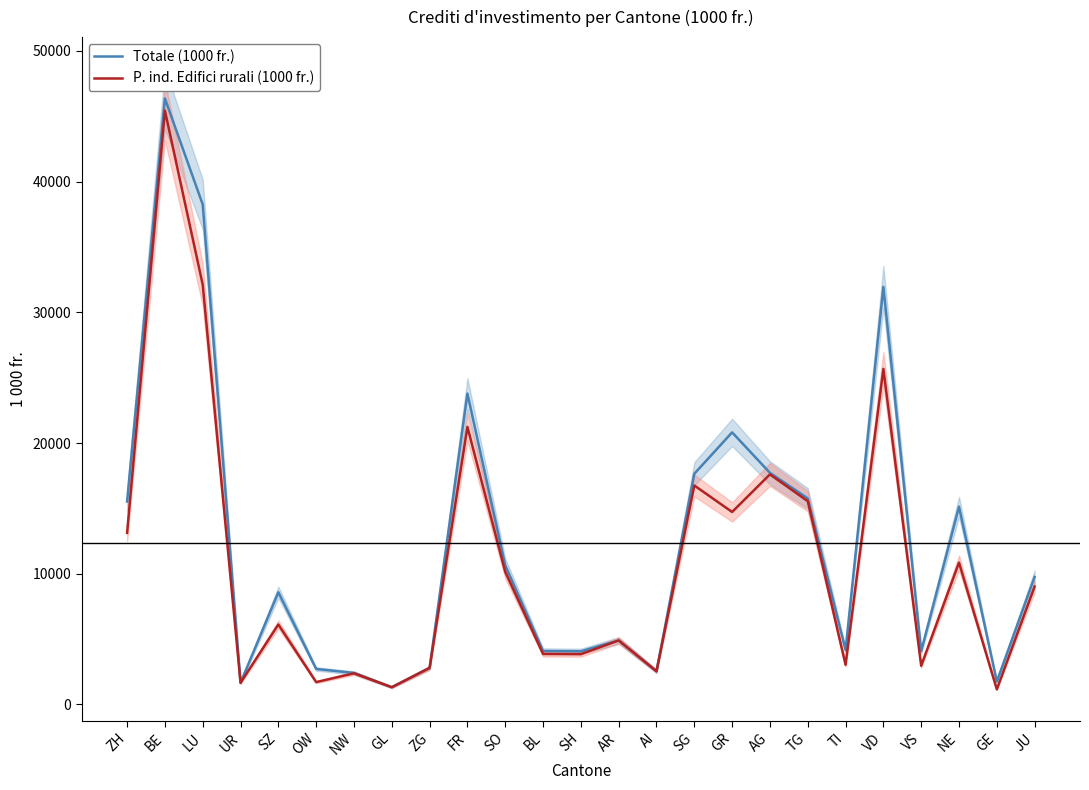

At which category is the sum across all series the highest?

BE